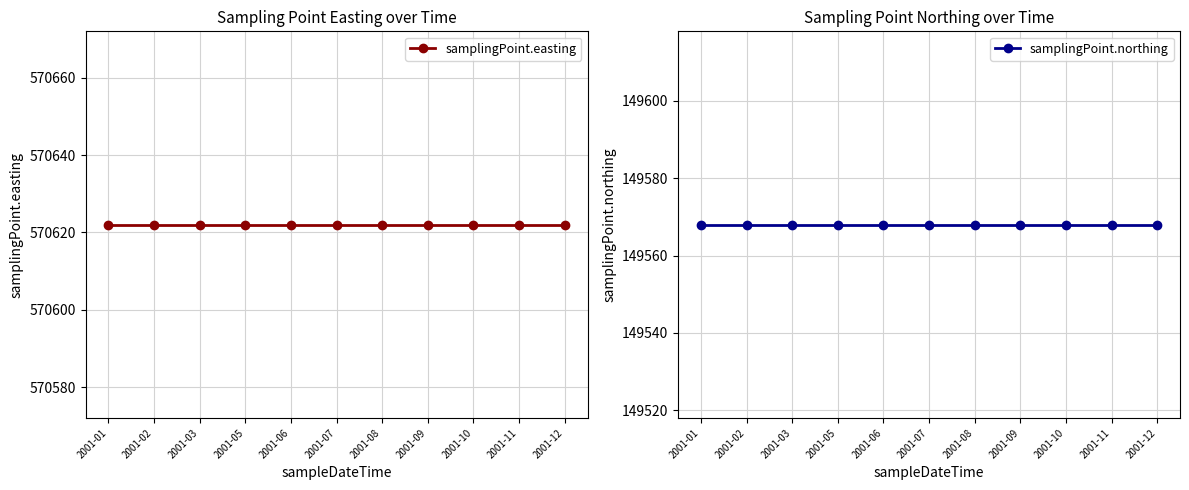

How many data points does each series have?

11